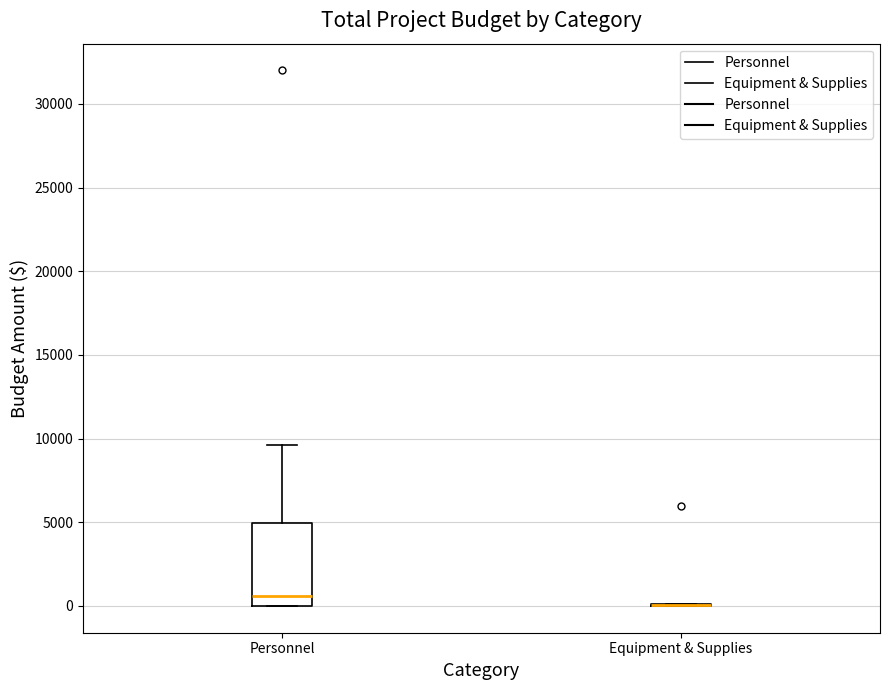

Reading left to right, read every box against the y-axis: the position of its median line, the range the box covers, and the ends of its whiskers. The values are not printed on the chart, so give them approximately, as read against the axis.

Personnel: median 500, box 0 to 5000, whiskers 0 to 9500
Equipment & Supplies: box collapsed to a line at 0, whiskers 0 to 0